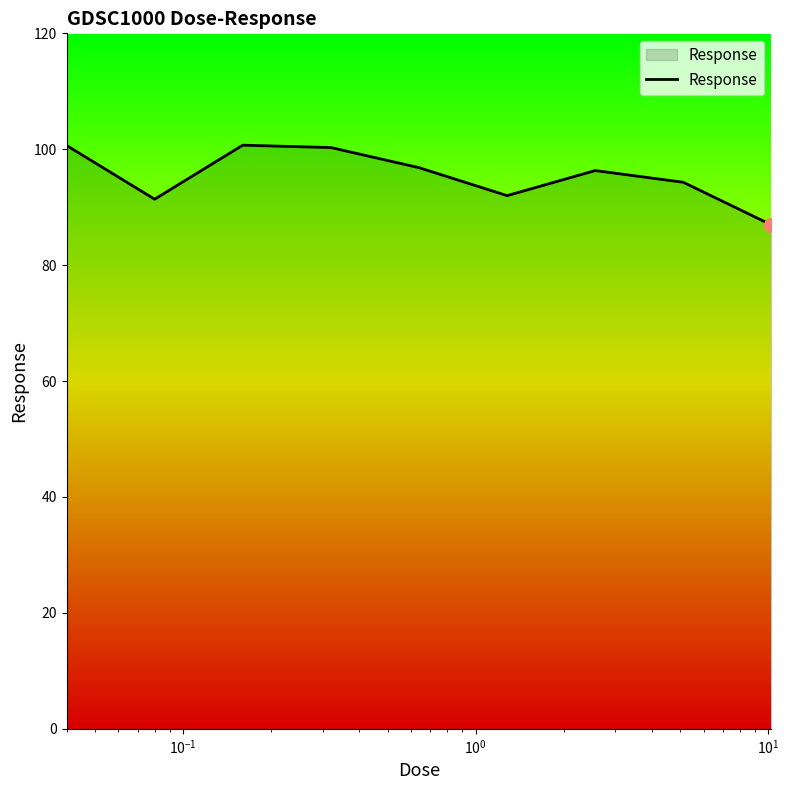

What is the greatest value displayed?

100.7